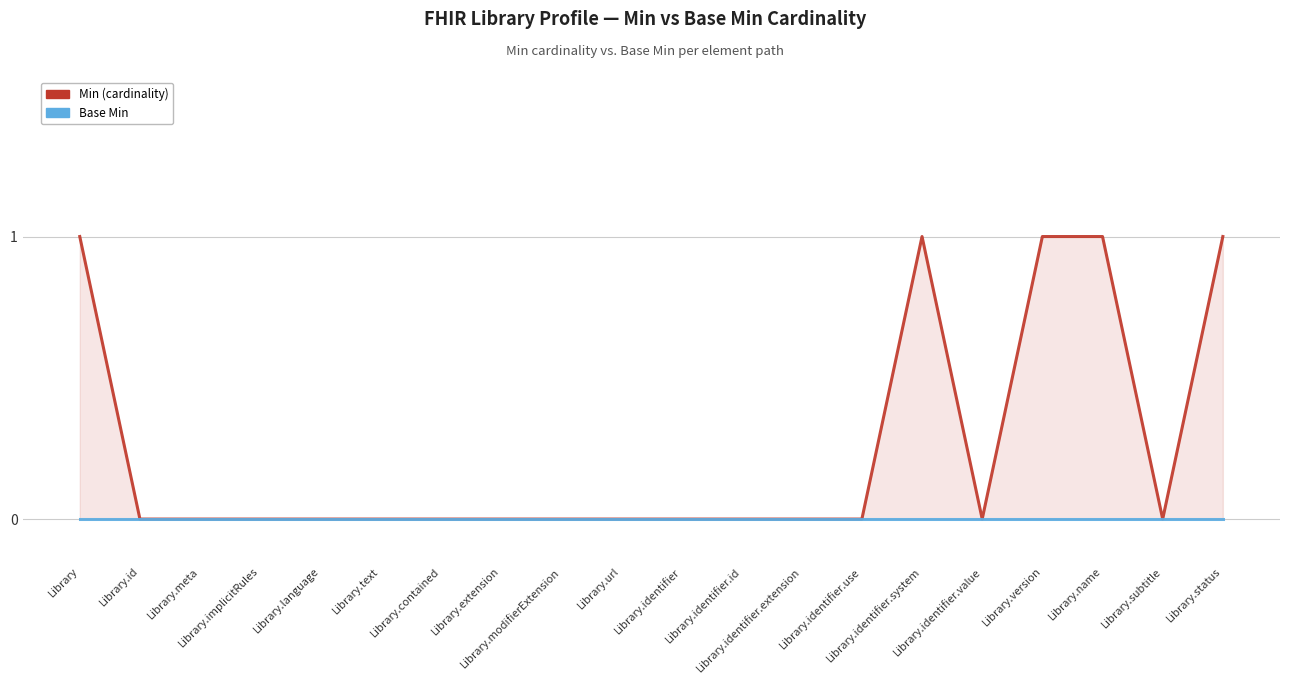

True or false: Base Min and Min (cardinality) intersect in this chart.

False